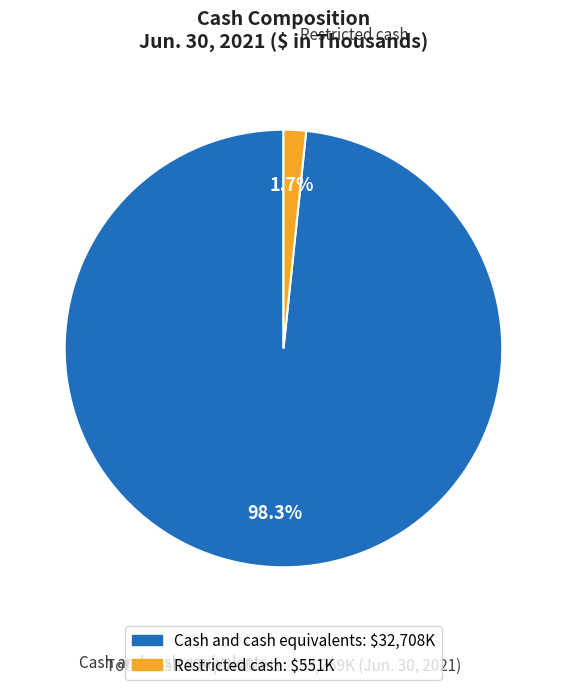

To the nearest percent, what is the difference between the largest and smallest slice percentages?

97%